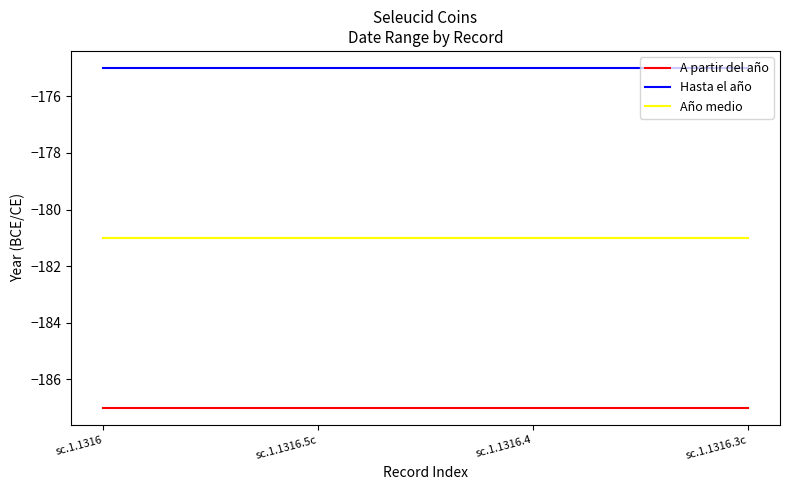

True or false: Hasta el año has more than 1 interior local peaks.

False